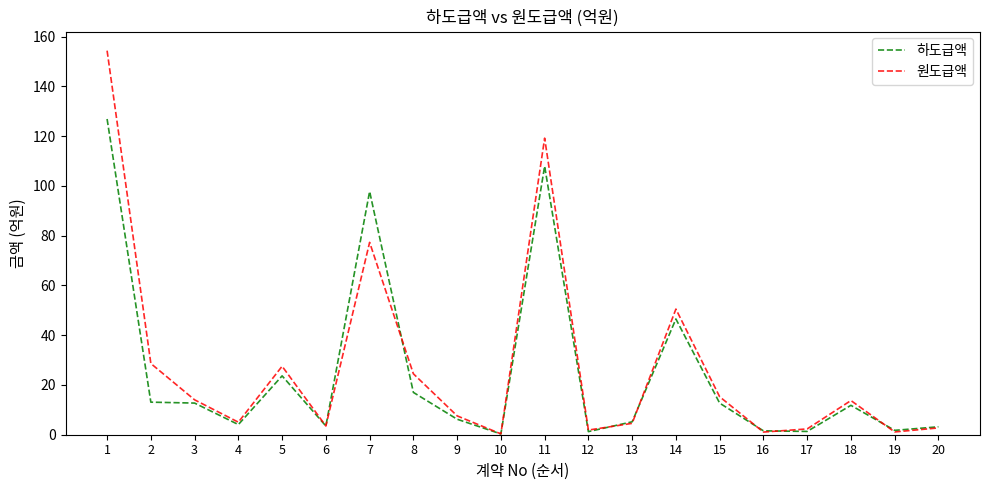

List the series in order of their peak value, lowest first.

하도급액, 원도급액